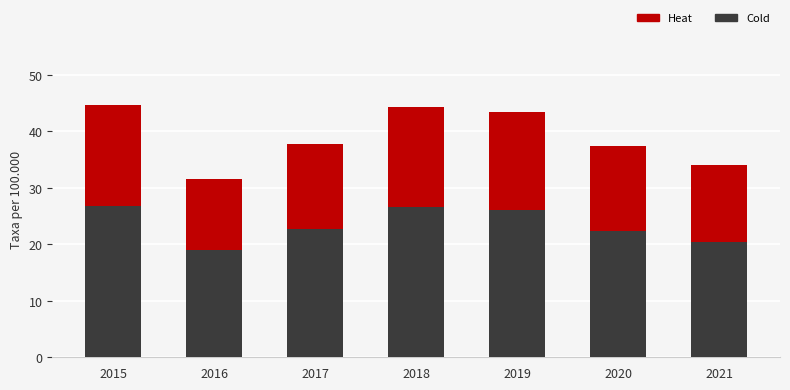

Is it true that Cold equals 20.4 at 2021?

True